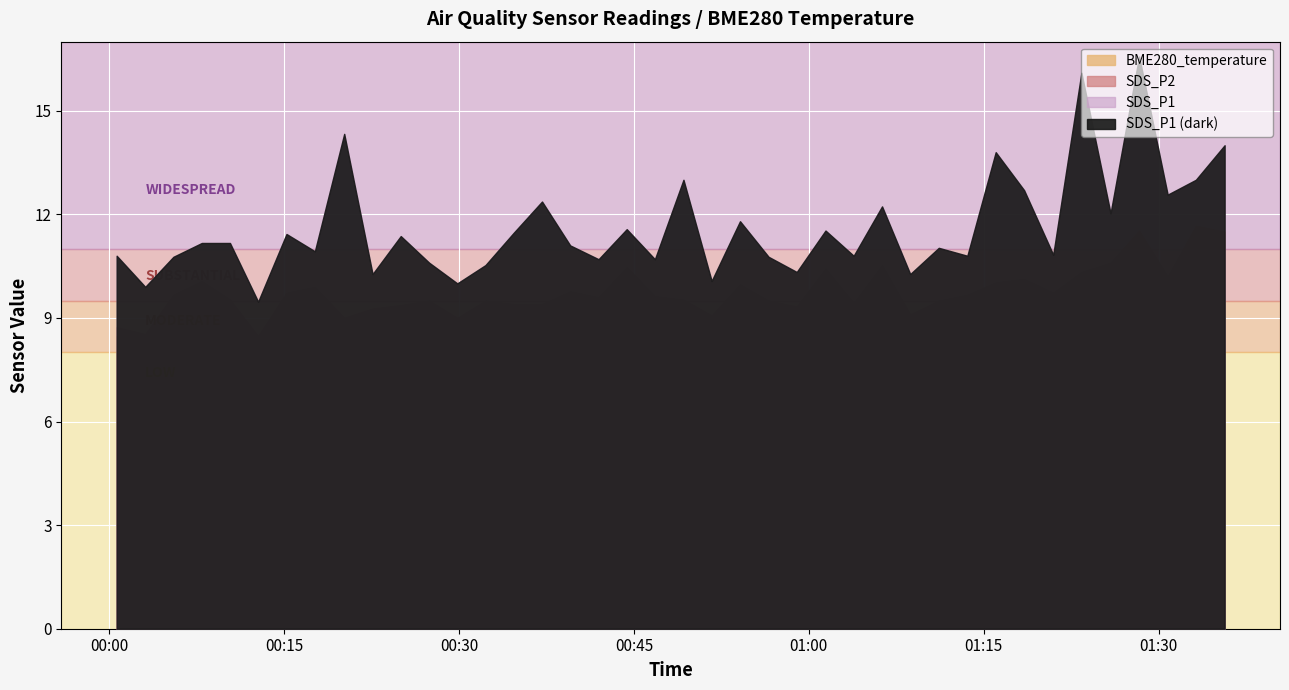

At which category does SDS_P2 reach its first local valley?

2022/03/28 00:03:05